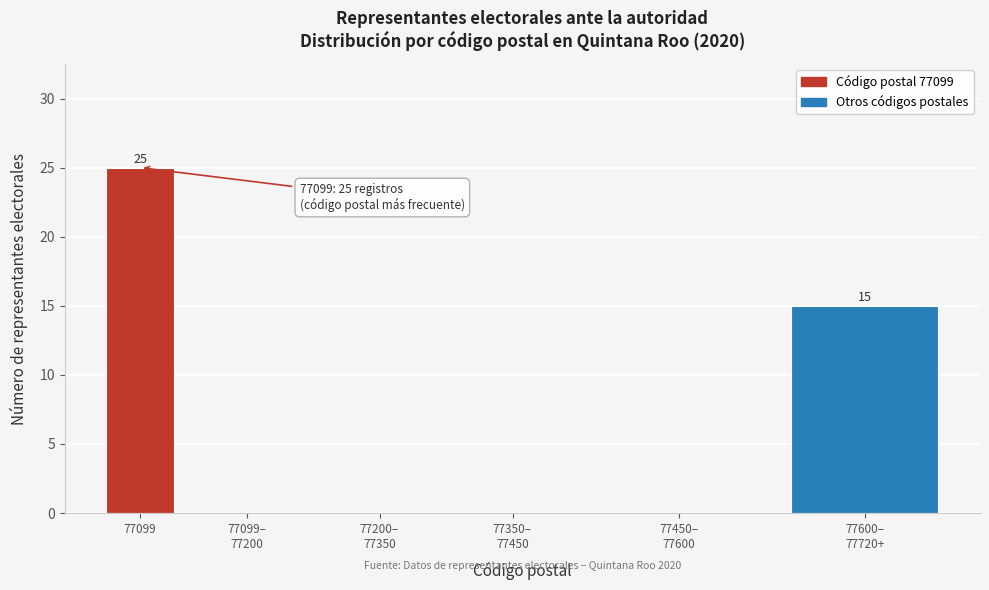

At which category does the chart reach its peak across all series?

77099